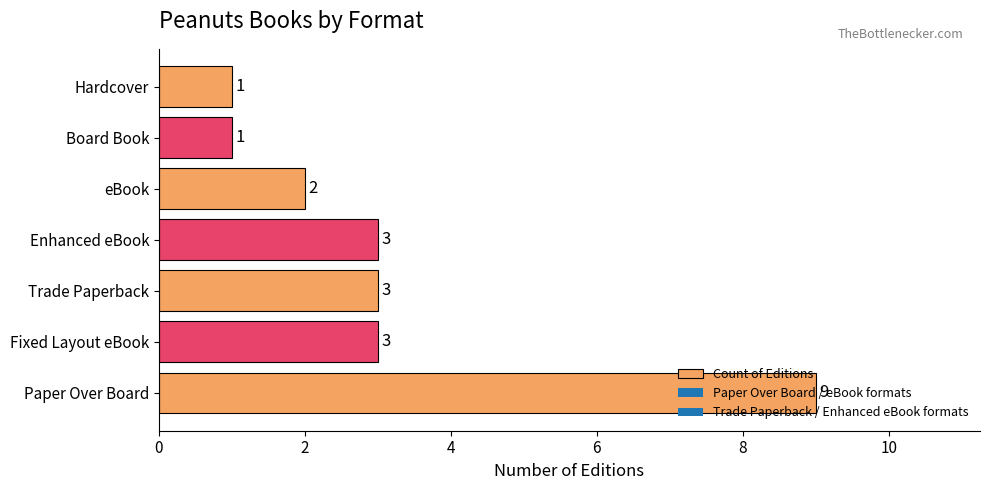

Count the values in the range 1 to 3.

6